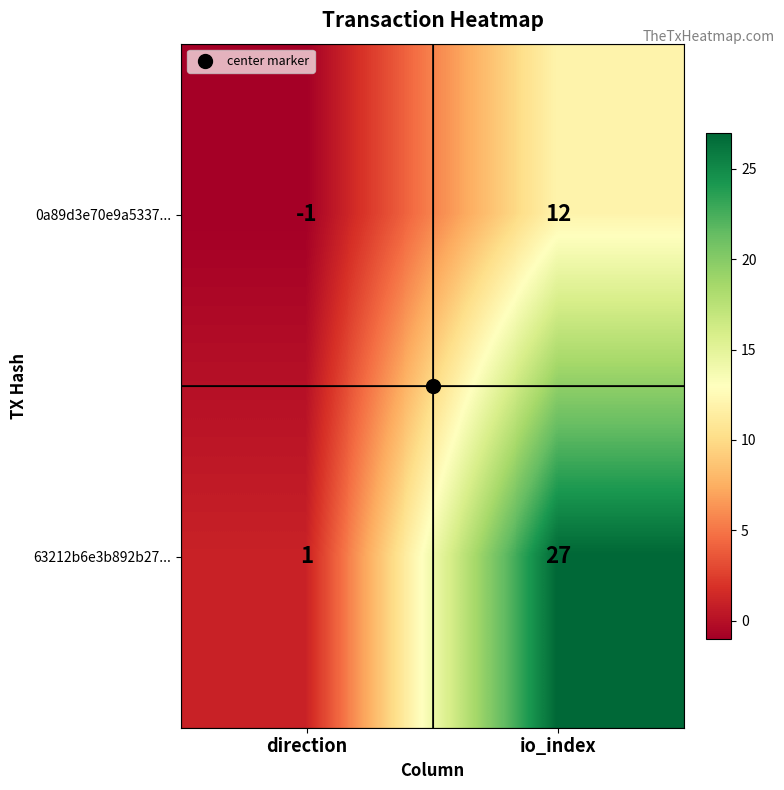

What is the difference between the maximum and minimum values in the 0a89d3e70e9a5337... series?

13